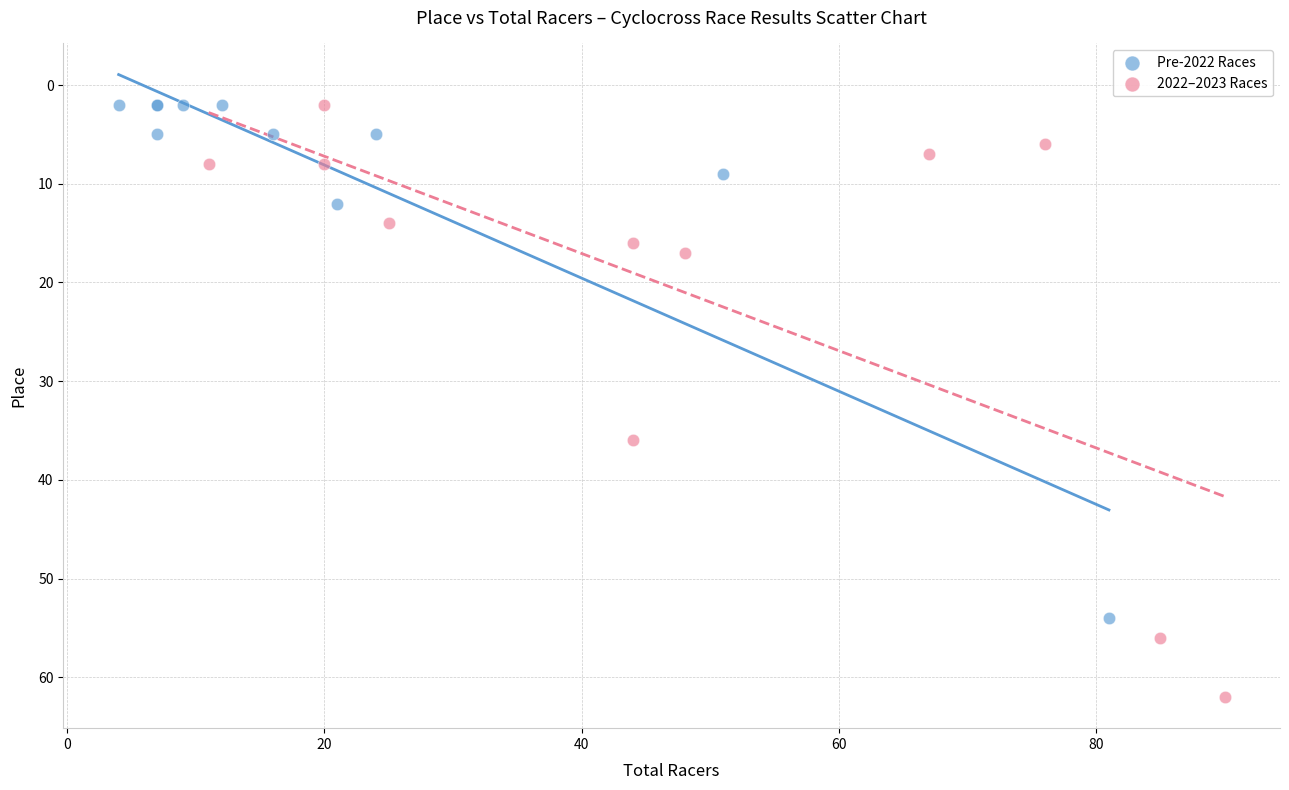

Which series has the largest Y range (max minus min)?

2022–2023 Races